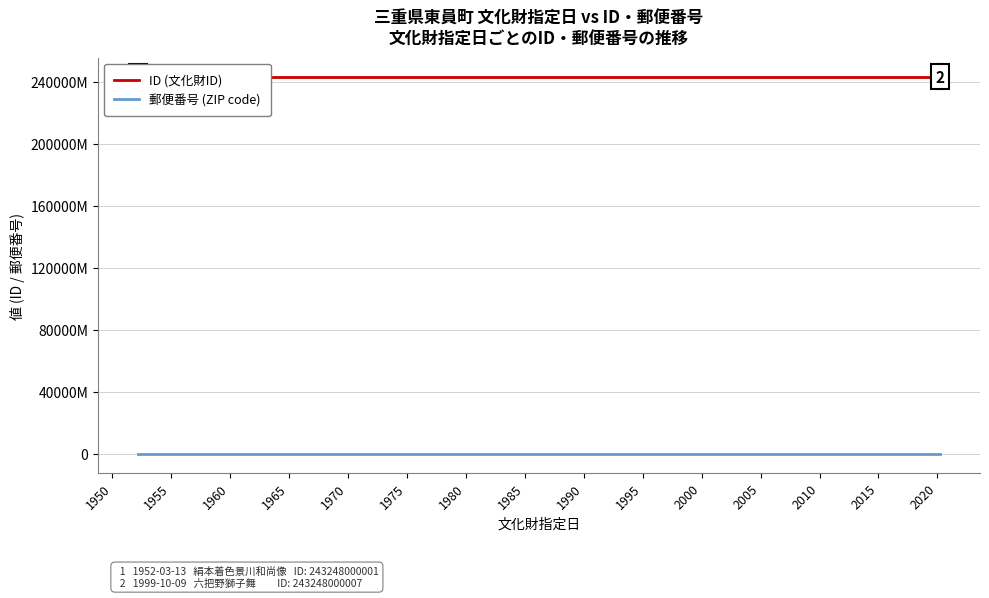

Rank the series by their maximum value, from highest to lowest.

ID (文化財ID), 郵便番号 (ZIP code)